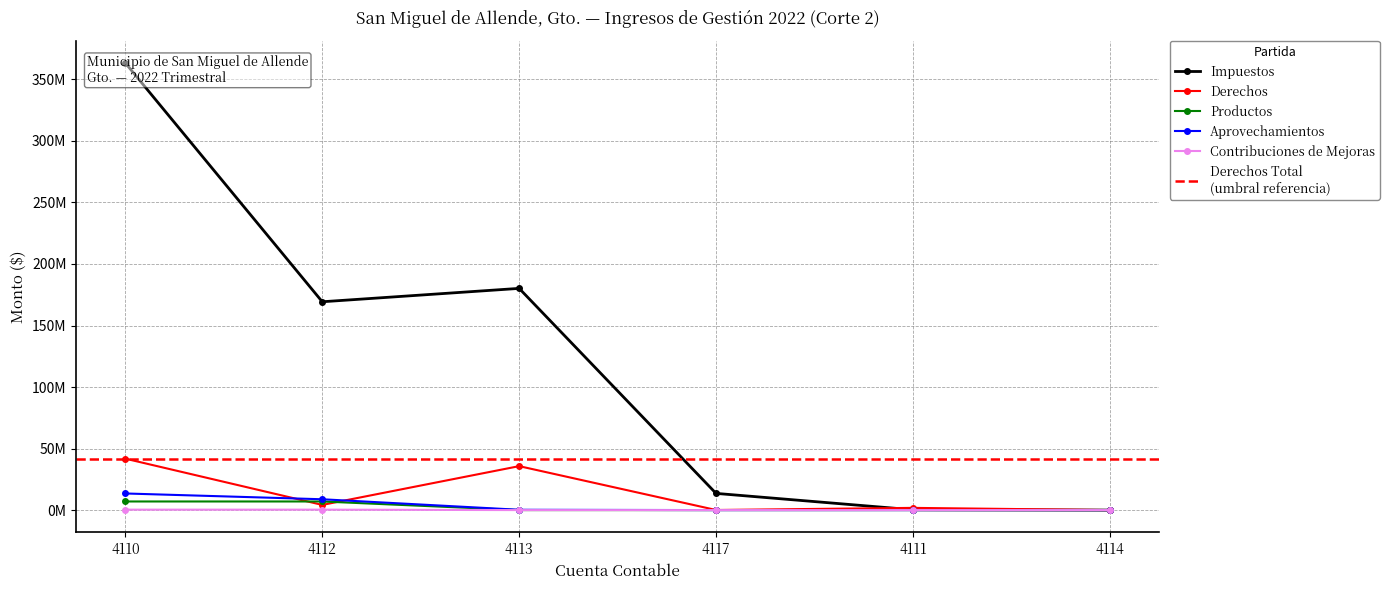

What is the difference between the maximum and minimum values in the Contribuciones de Mejoras series?

354734.9